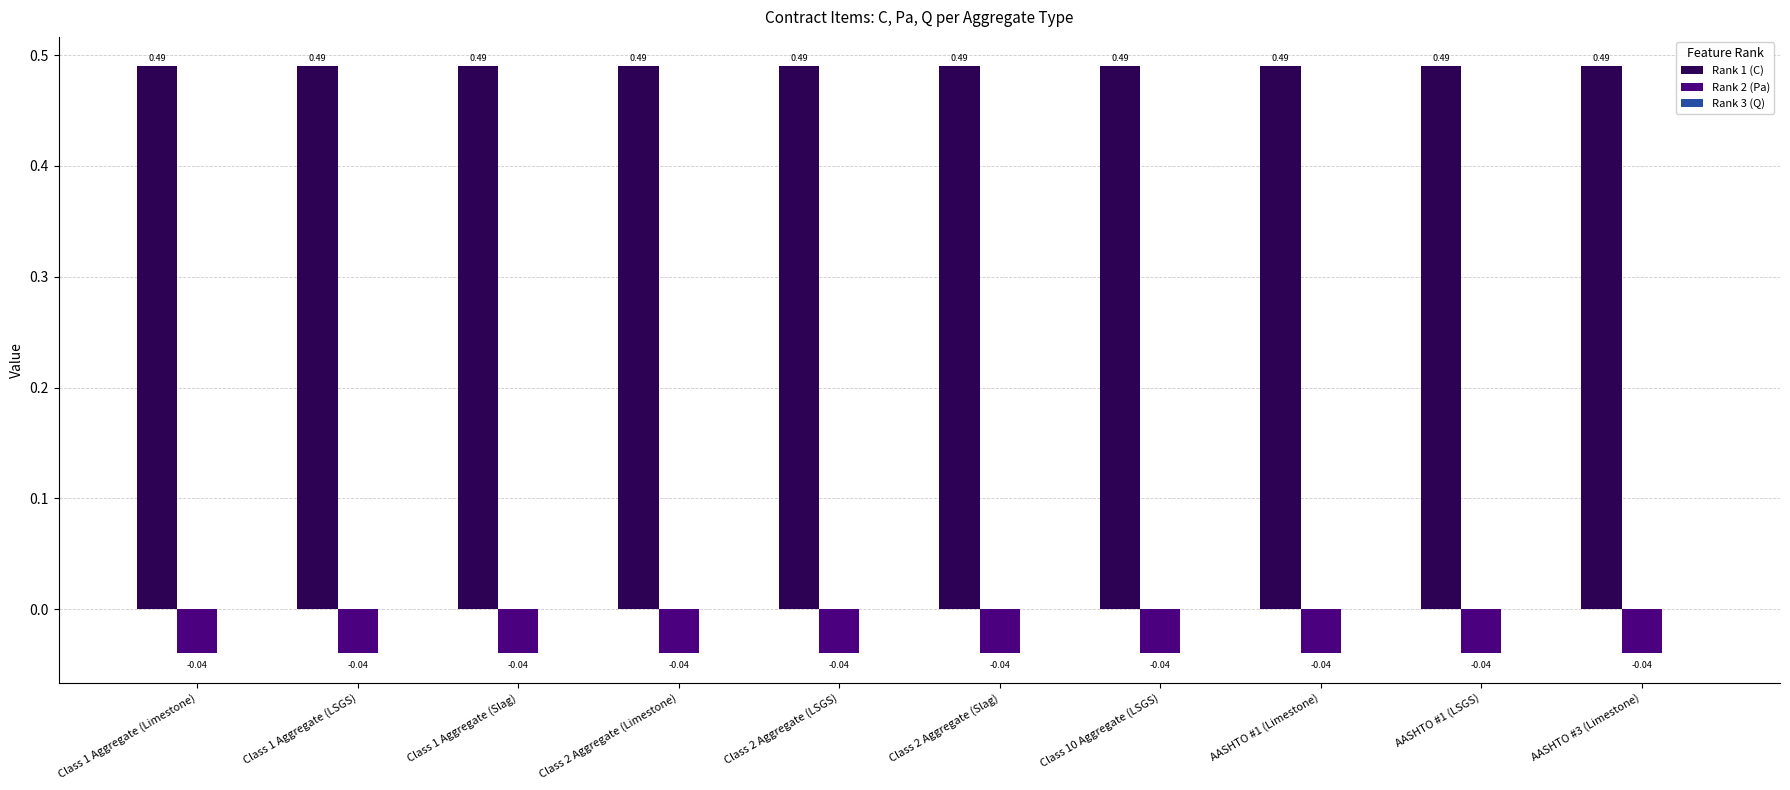

At Class 1 Aggregate (Limestone), list the series in order from largest to smallest.

Rank 1 (C), Rank 2 (Pa)